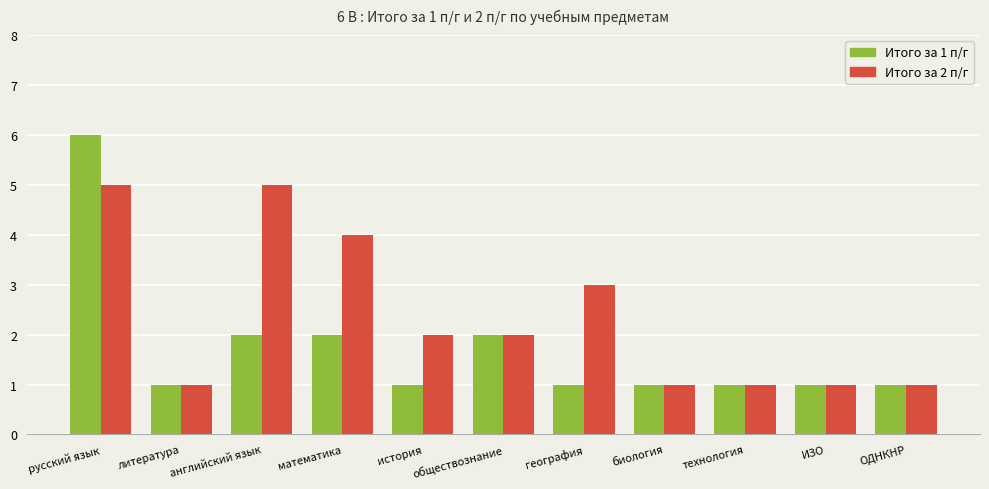

What is the label of the 8th bar from the right?

математика